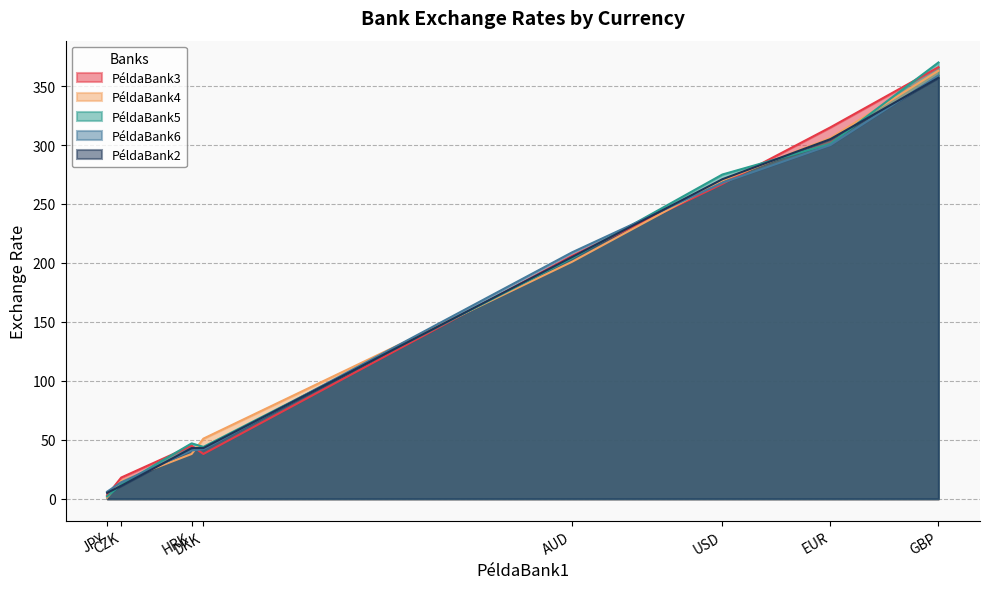

What is the greatest value displayed?

370